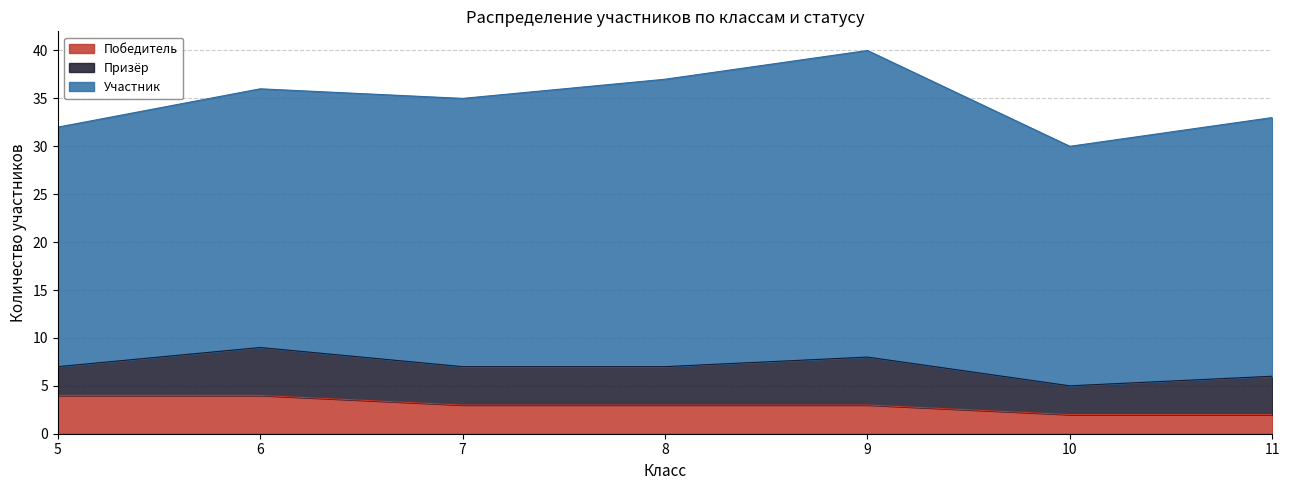

What is the total value across all series at 7?

35